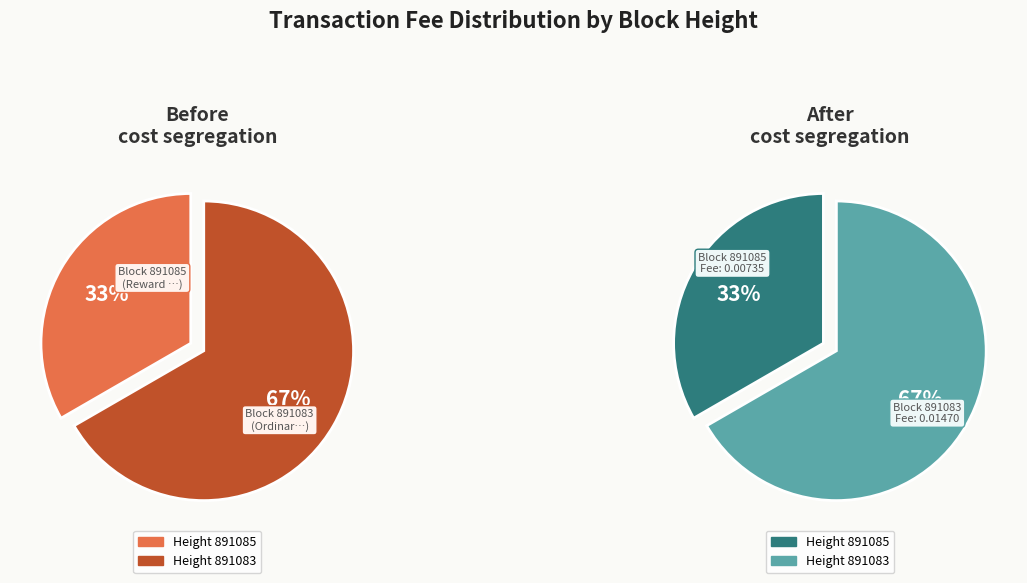

How many segments does this pie chart have?

2